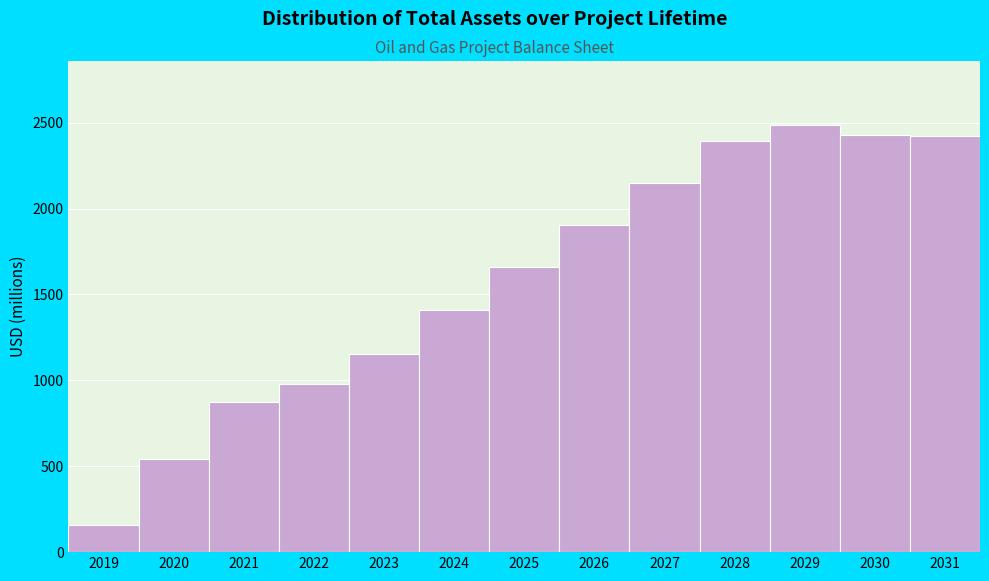

Approximately how many times larger is the value at 2022 compared to 2020?

1.8